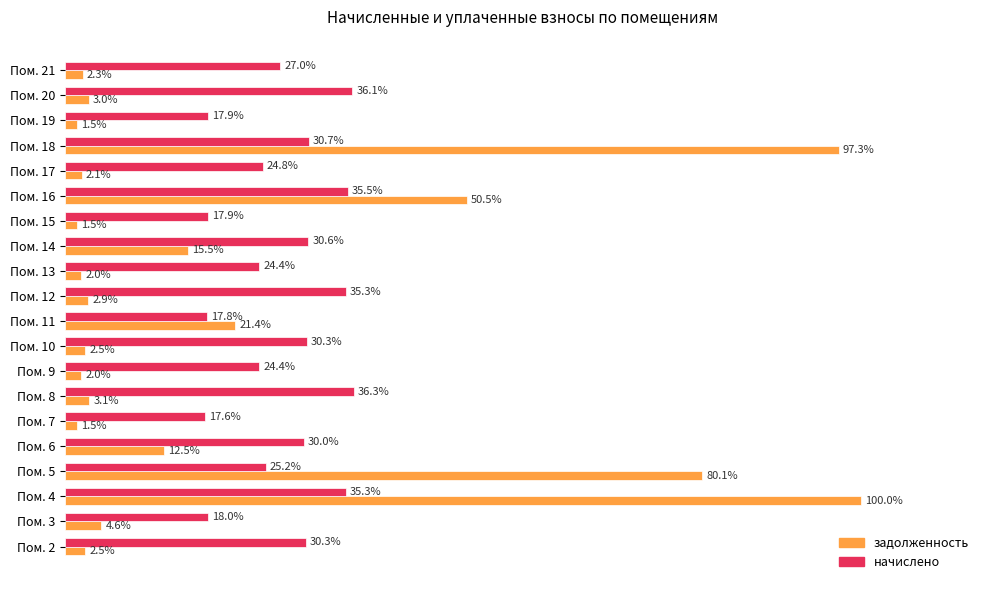

Is the value of задолженность at Пом. 9 greater than the value of начислено at Пом. 18?

No